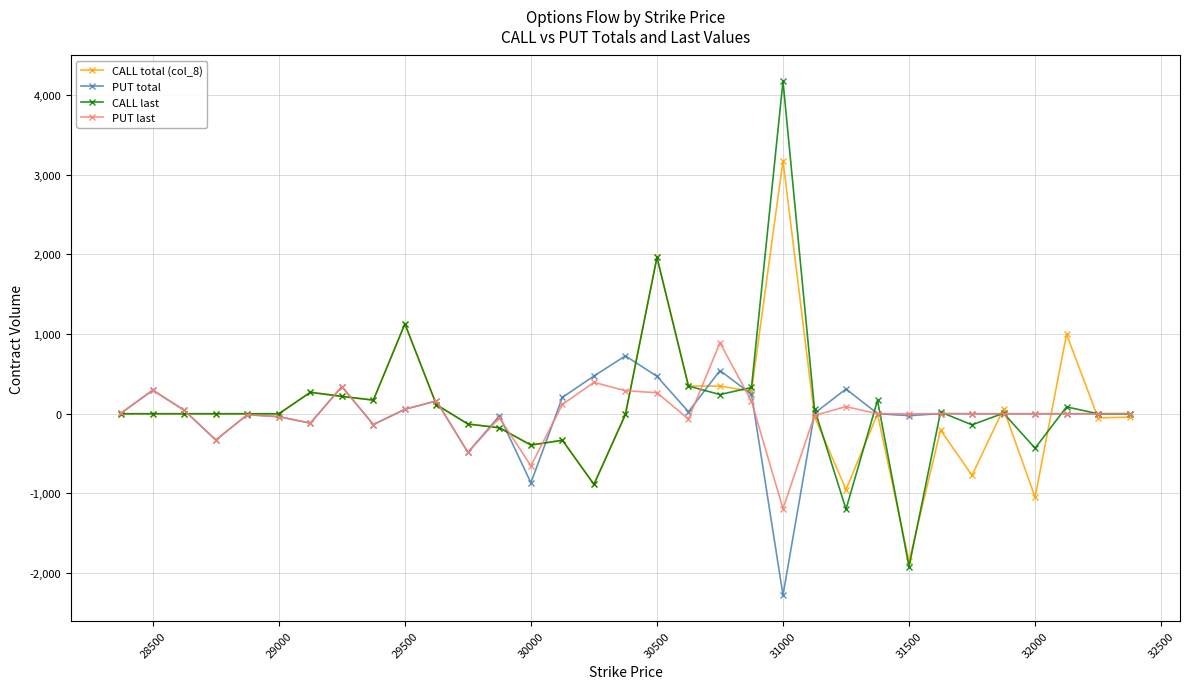

Which series has the largest range (max minus min)?

CALL last